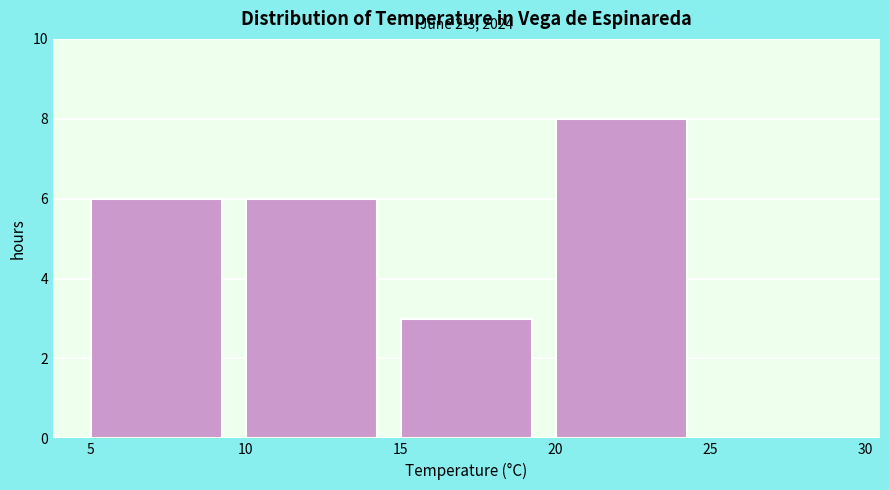

Which range on the x-axis has the tallest bar?

20 to 25